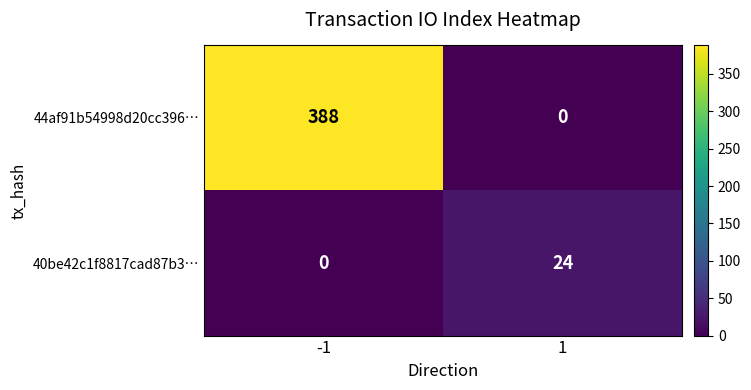

Is it true that 44af91b54998d20cc396… equals 388 at -1?

True